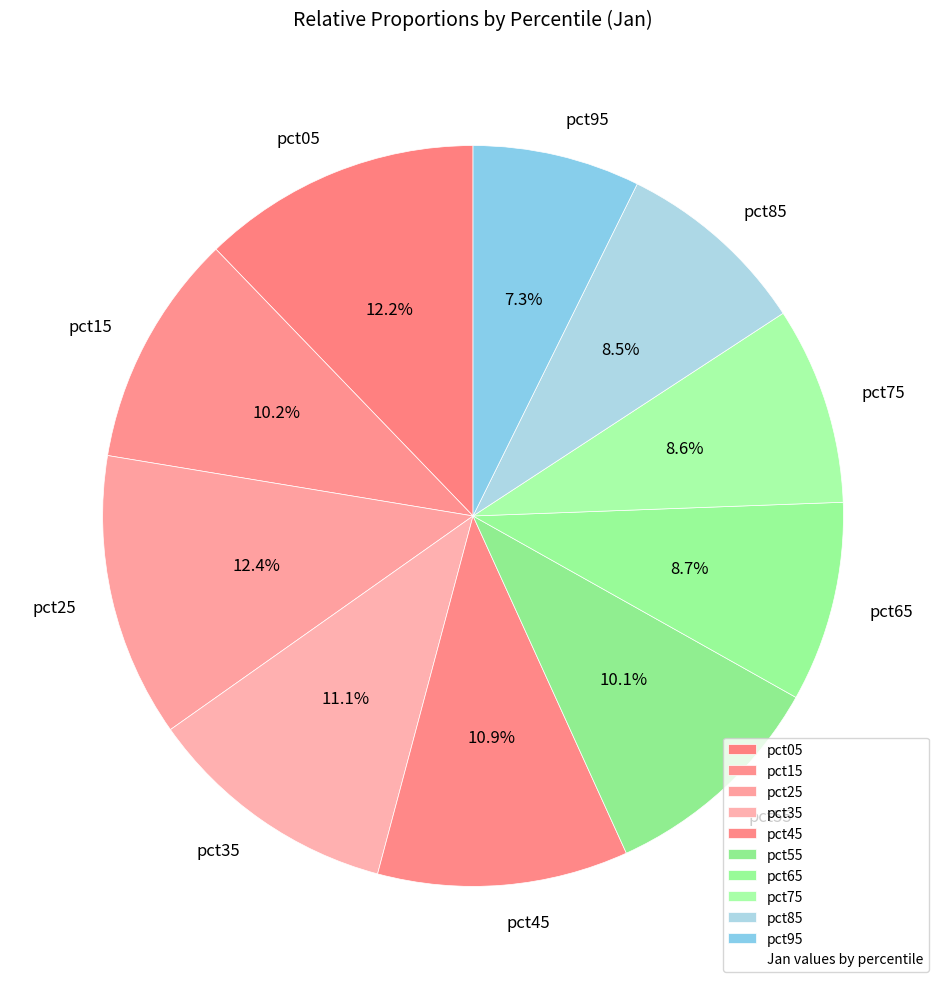

What is the smallest slice in the pie chart?

pct95